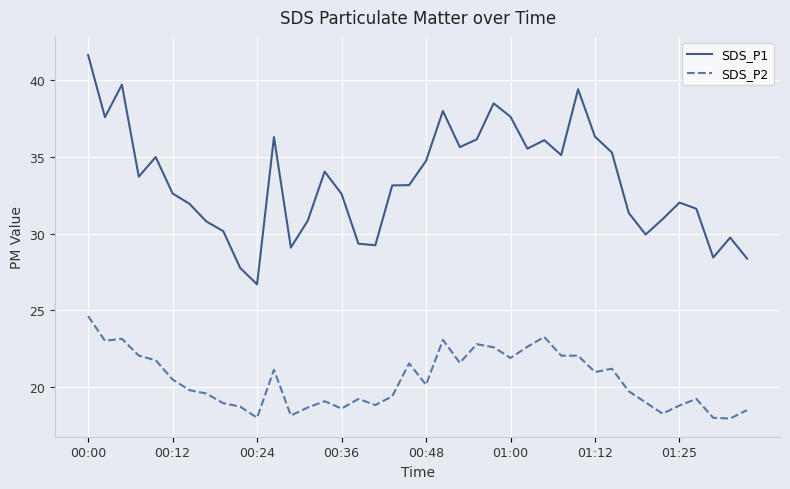

Which series has the largest total across all categories?

SDS_P1